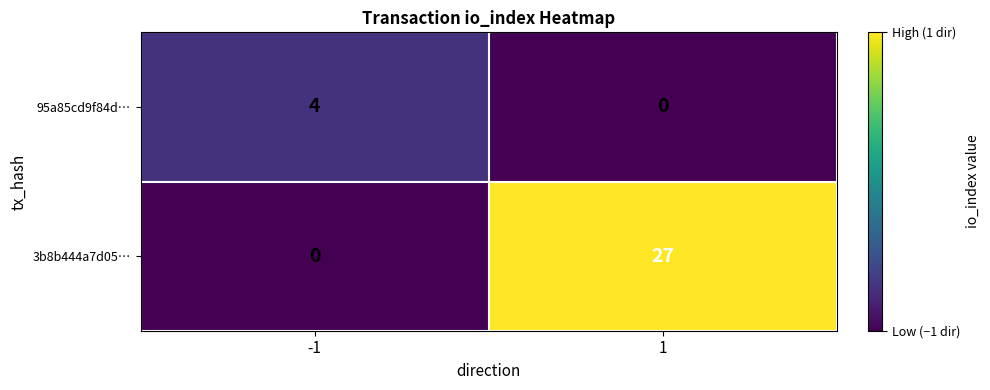

Reading left to right, what are all the values shown in this chart?

95a85cd9f84d…: -1=4	1=0
3b8b444a7d05…: -1=0	1=27